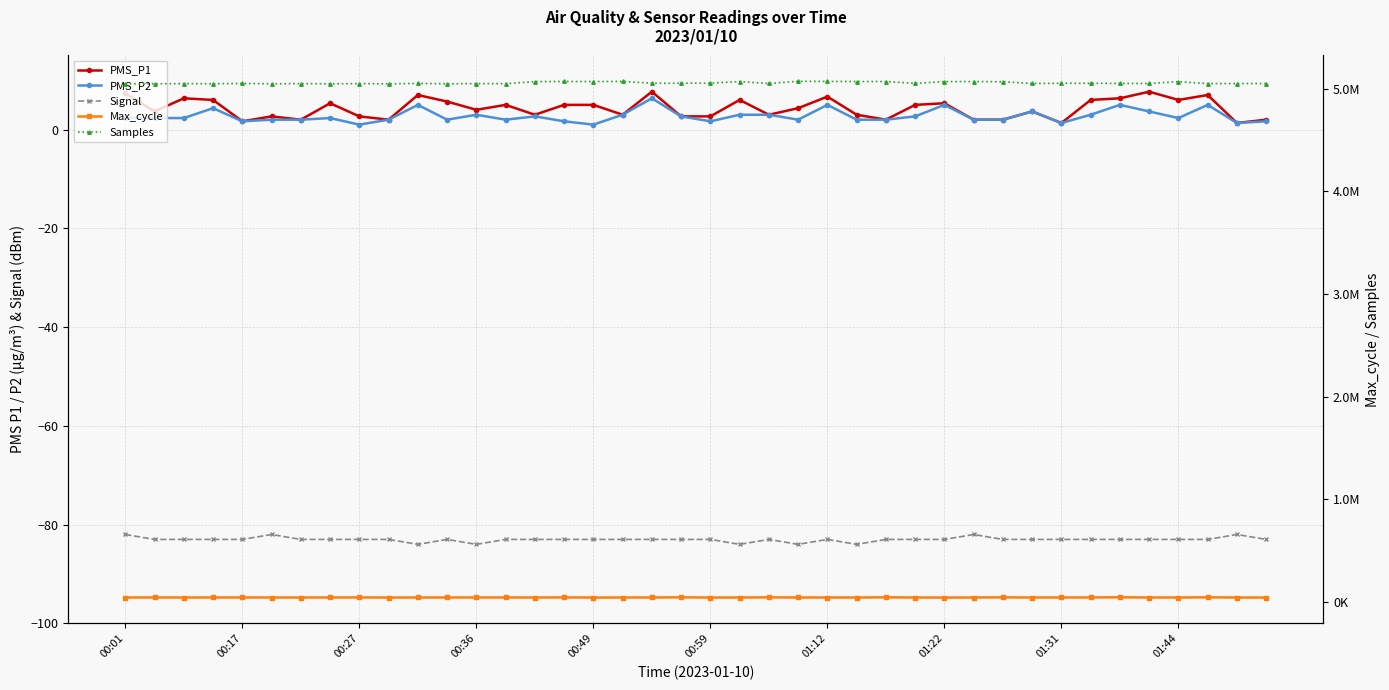

True or false: Signal and PMS_P1 cross at least once.

False